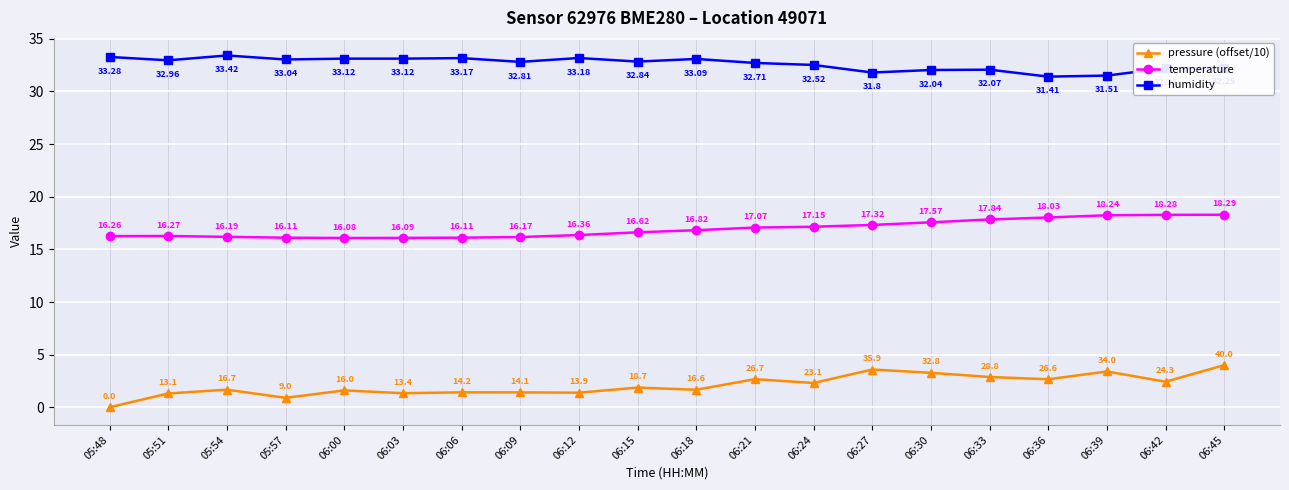

How many values in the pressure (offset/10) series are below 1?

2